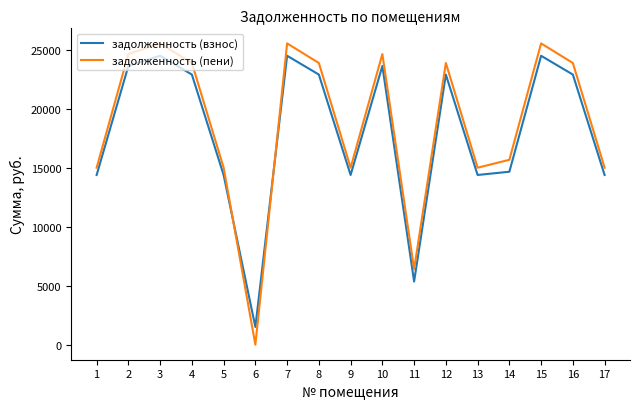

How many times do задолженность (взнос) and задолженность (пени) cross each other?

2